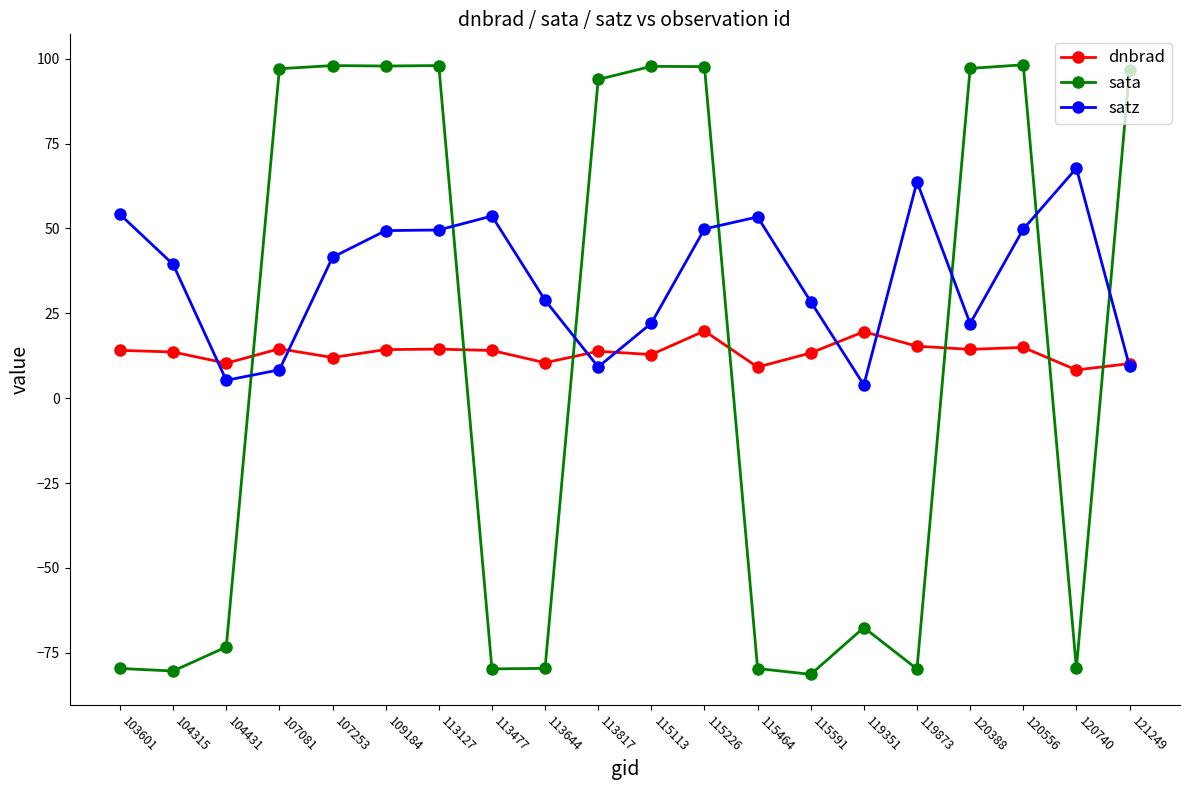

How many distinct data groups are displayed?

3